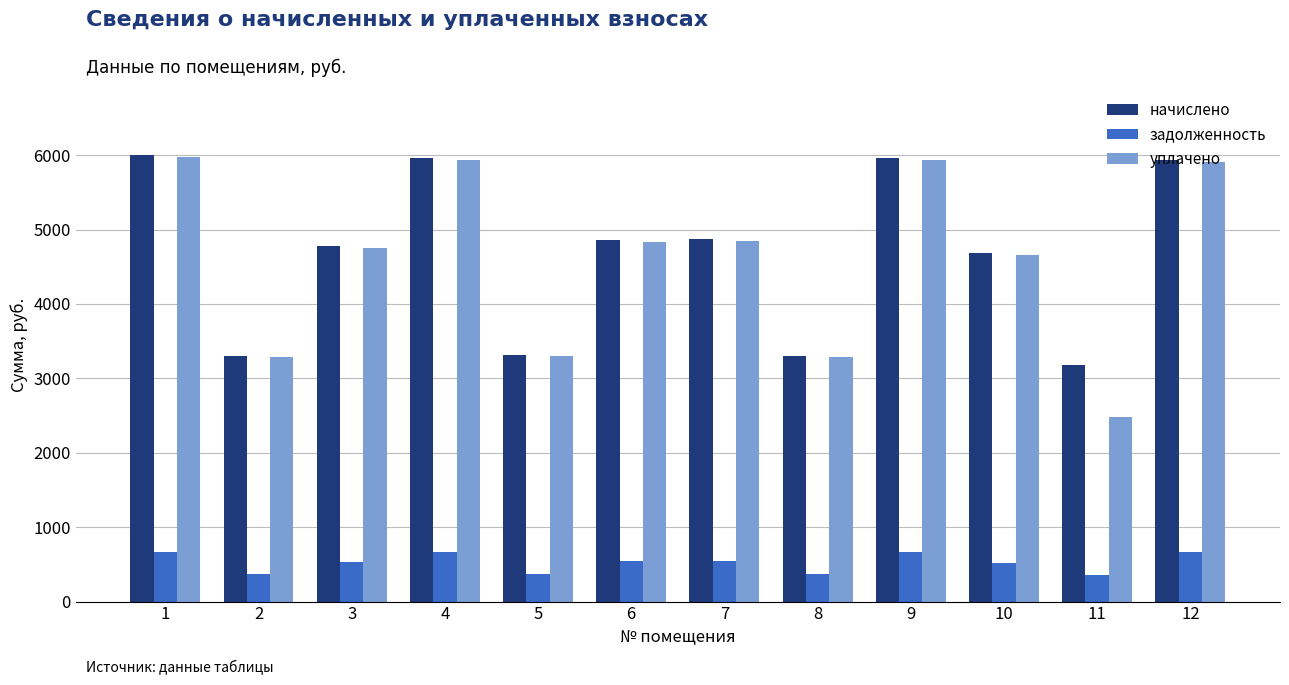

Between 3 and 12, which series saw the biggest shift?

начислено